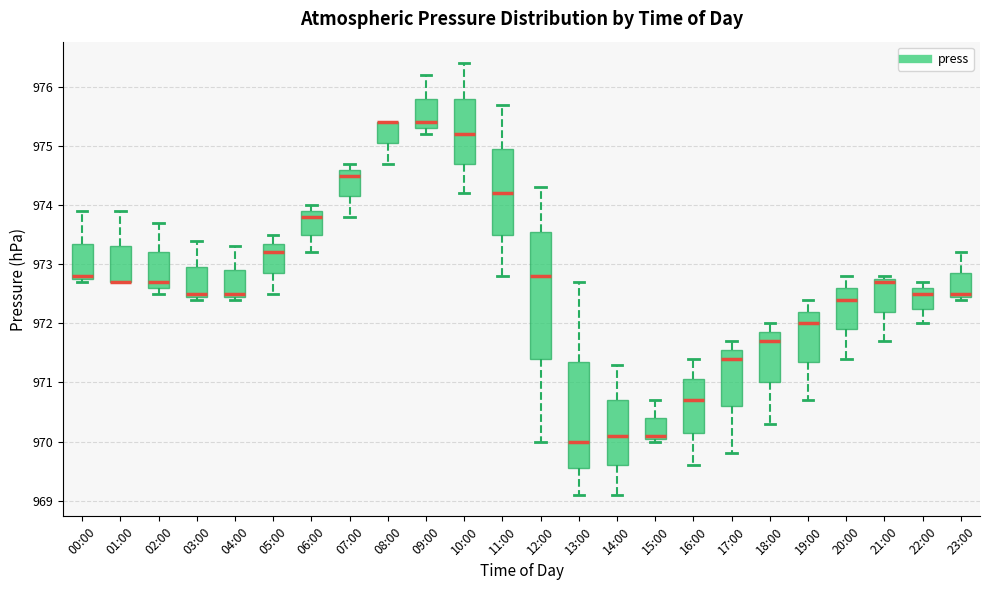

Comparing the boxes themselves (not the whiskers), which one is the tallest?

12:00